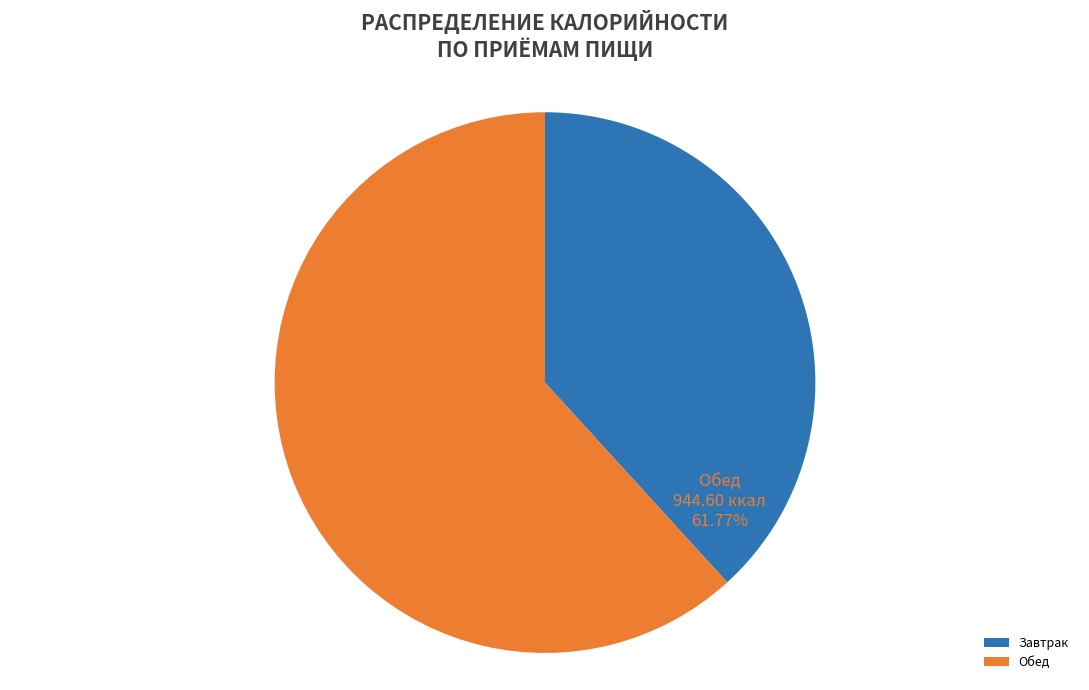

Approximately how many times larger is the value at Обед compared to Завтрак?

1.6